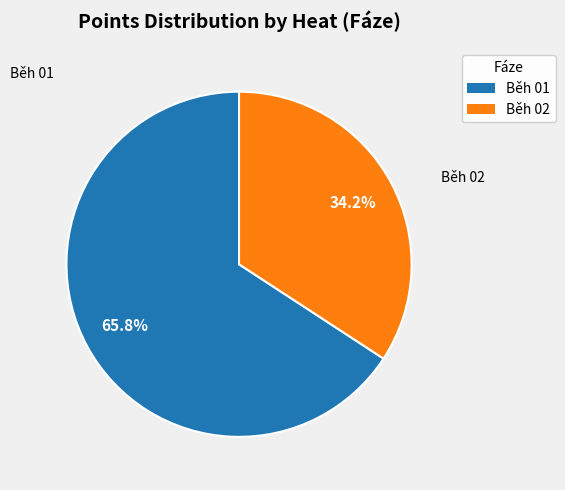

What is the ratio of the value at Běh 01 to the value at Běh 02?

1.9